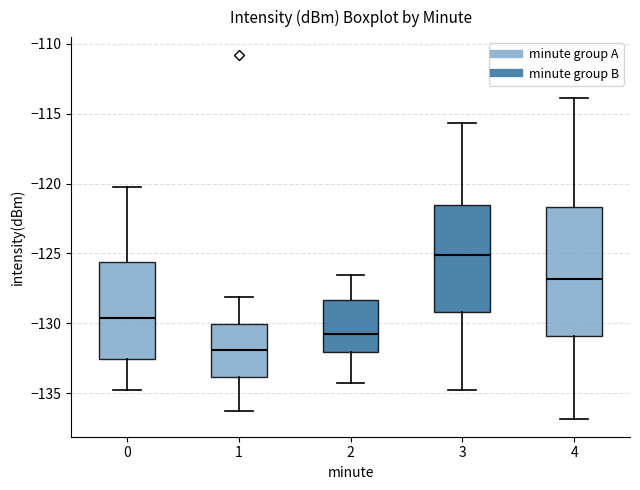

Which box is the tallest, from its lower edge to its upper edge?

4